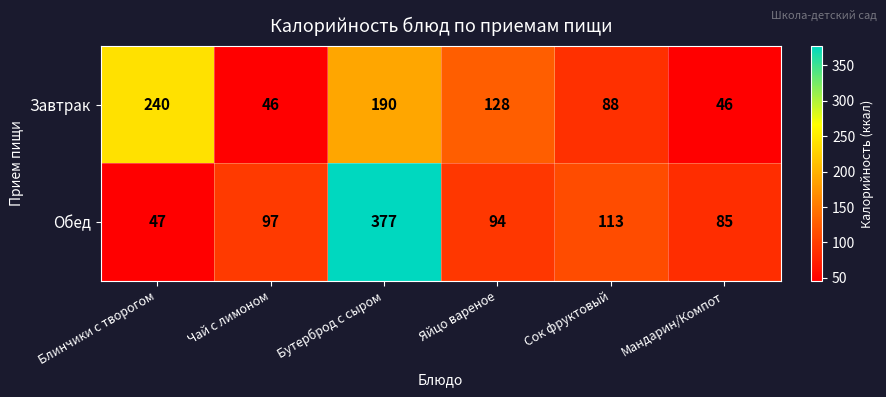

At how many categories does at least one series exceed 363?

1